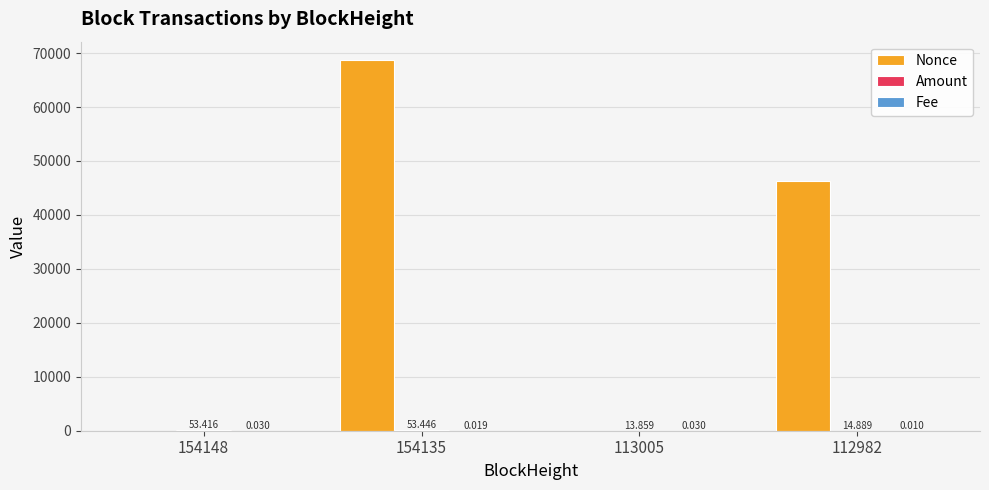

Count the number of categories in the chart.

4